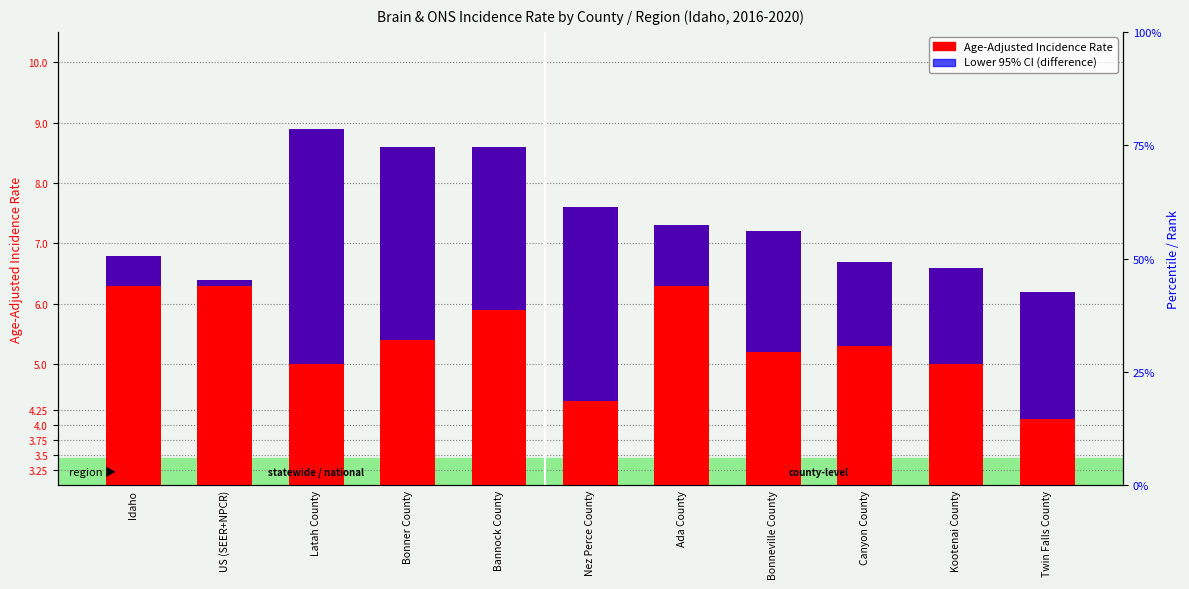

Which category has the highest value across all series?

Latah County